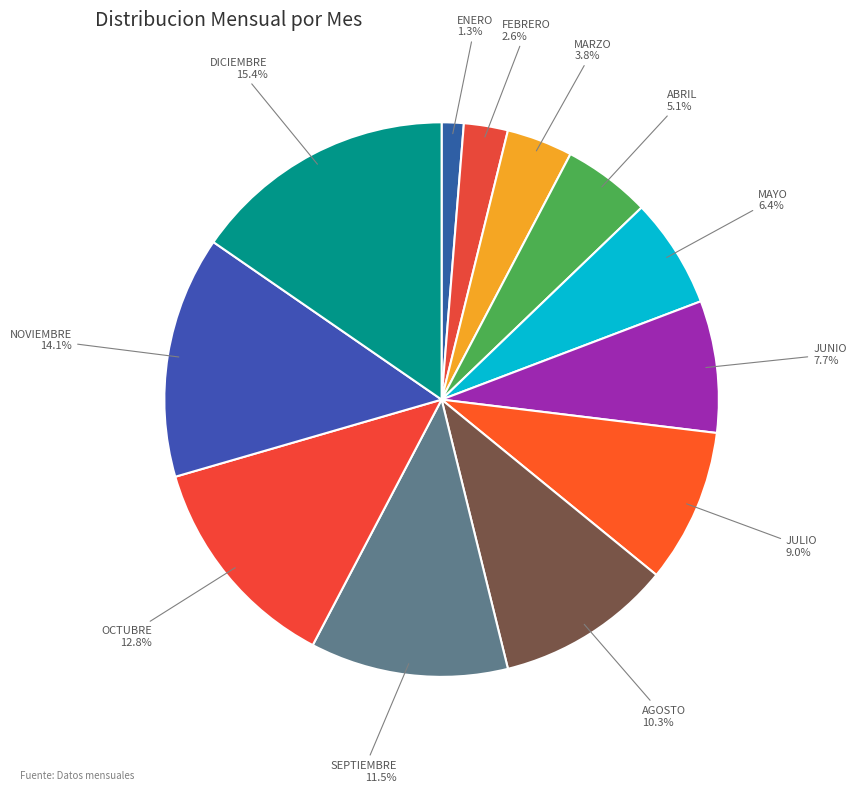

How many slices are in this pie chart?

12